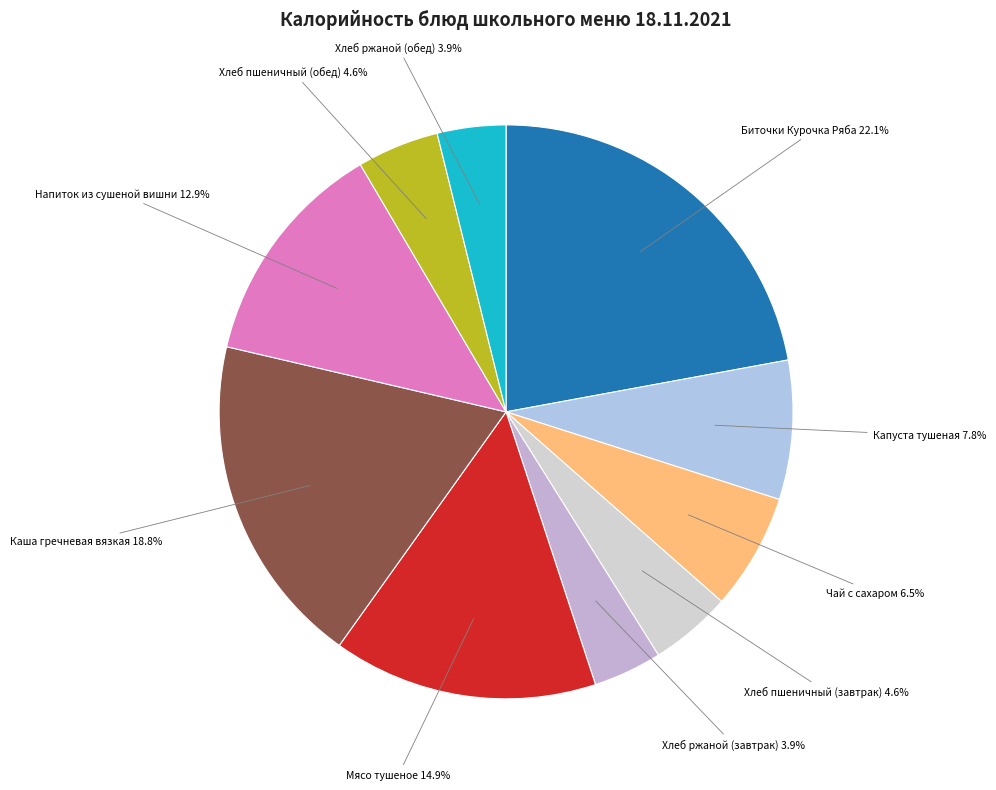

Count the number of slices in the pie.

10